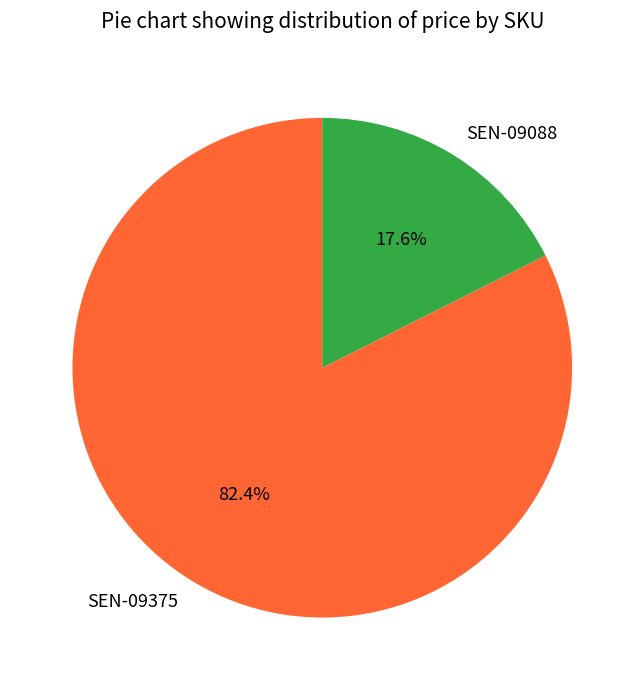

Which category has the biggest portion of the pie?

SEN-09375